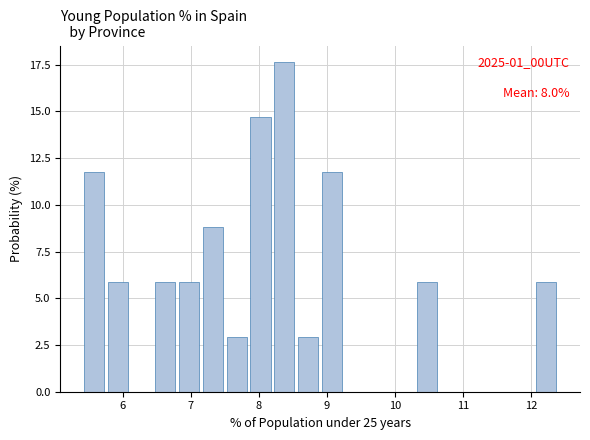

Around what value on the x-axis is the tallest bar? Give the approximate position of its centre, as read against the axis.

8.4